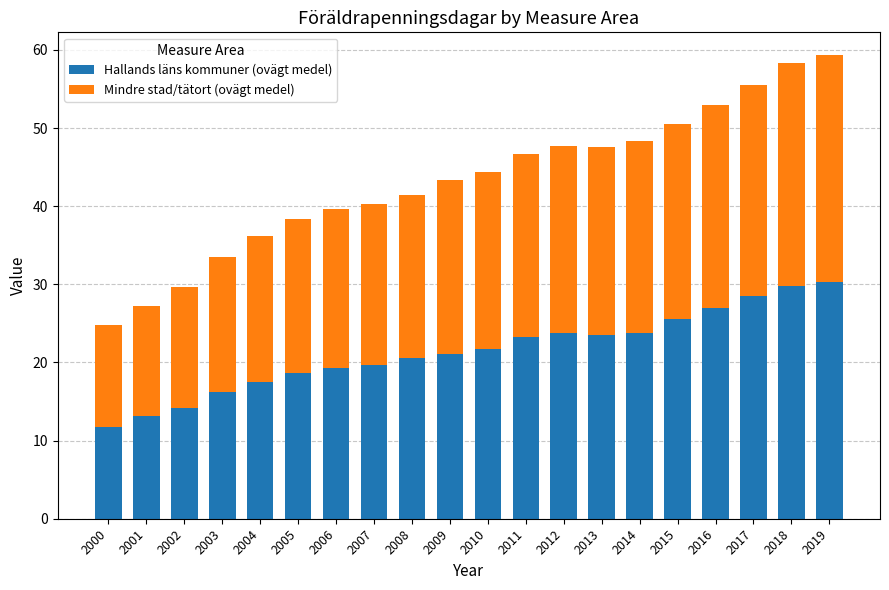

What is the total value across all series at 2009?

43.4